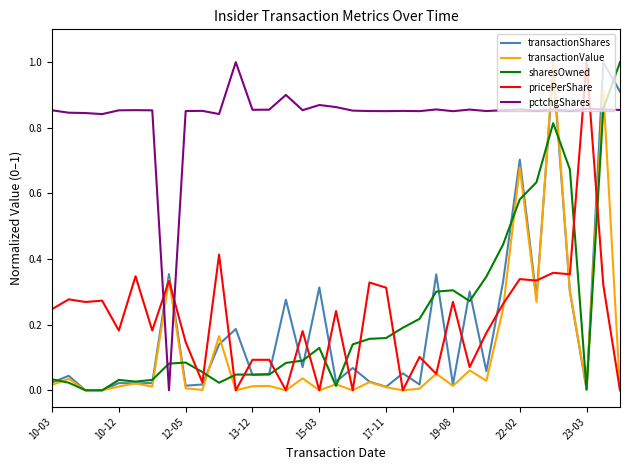

How many distinct data groups are displayed?

5